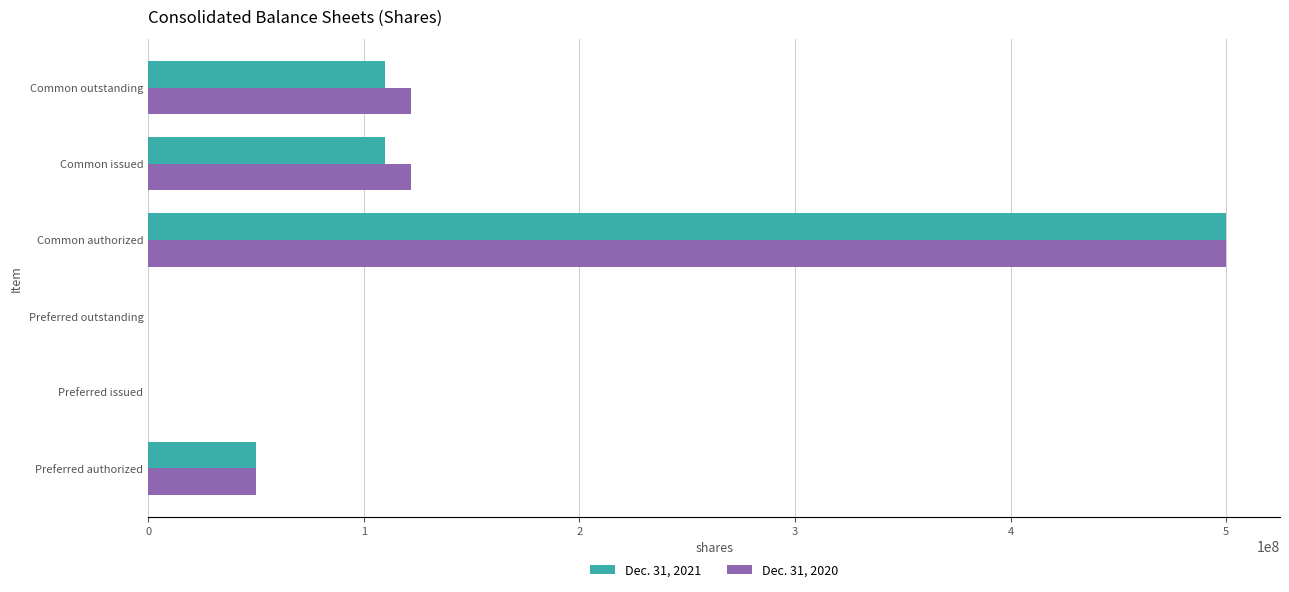

At which category is the sum across all series the highest?

Common authorized